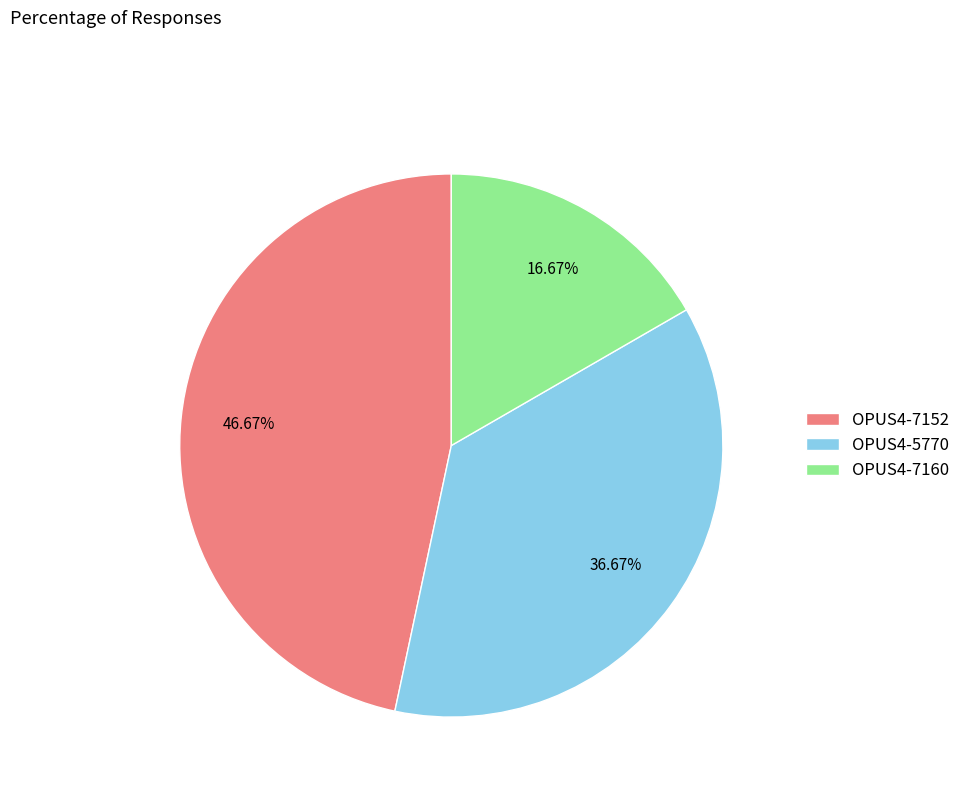

True or false: OPUS4-7152 accounts for 33% of the total.

False